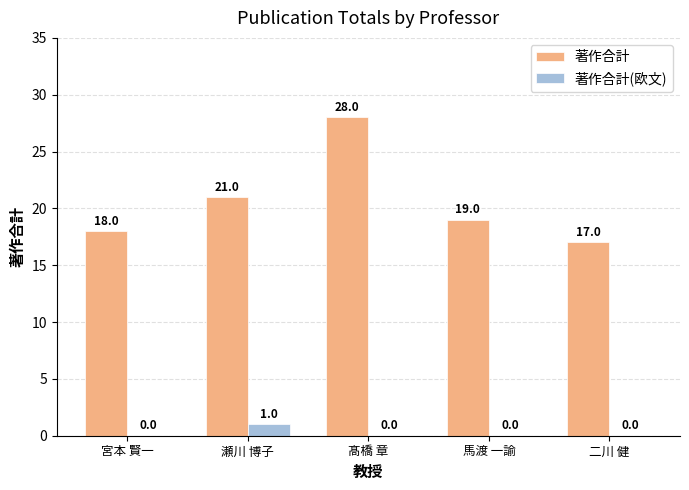

How many distinct data groups are displayed?

2